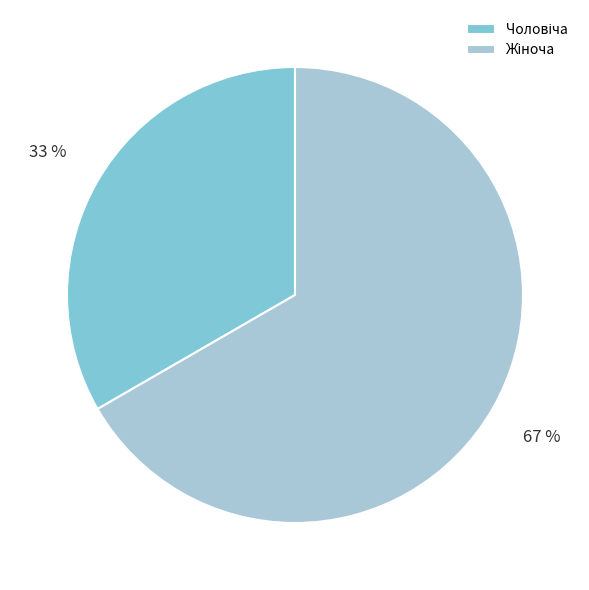

Is there any slice that represents more than half of the pie?

Yes